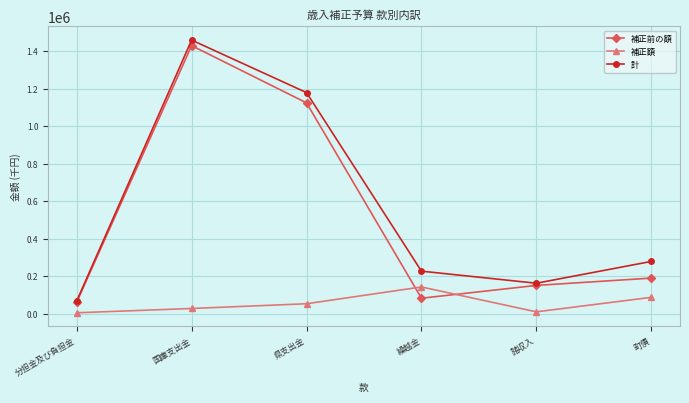

What is the difference between the maximum and minimum values in the 補正額 series?

137682